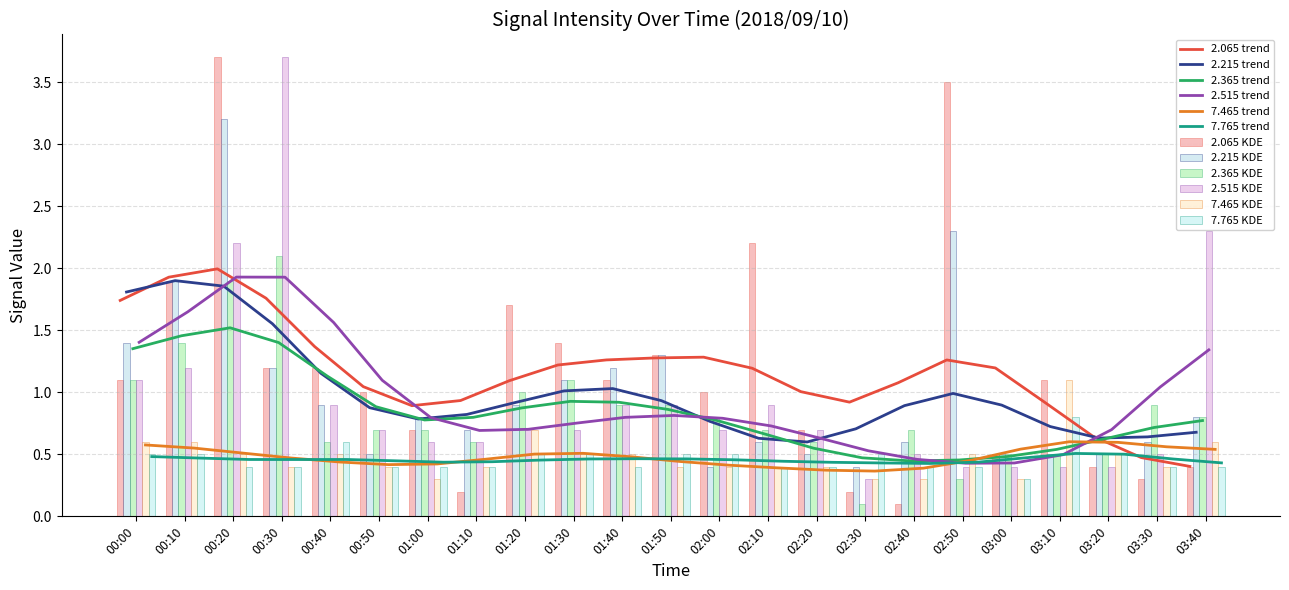

Read the 2.365 trend value at 00:50.

0.9